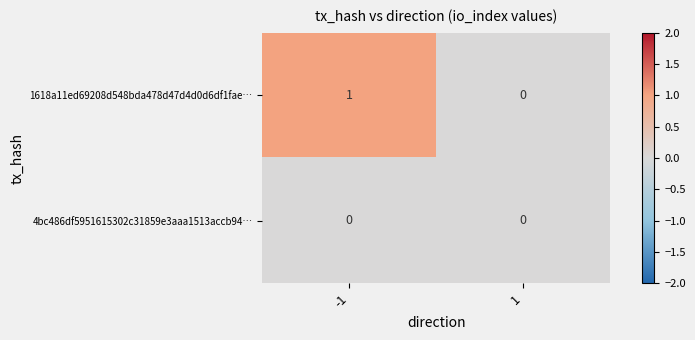

True or false: 4bc486df5951615302c31859e3aaa1513accb94… has a value of 0 at 1.

True